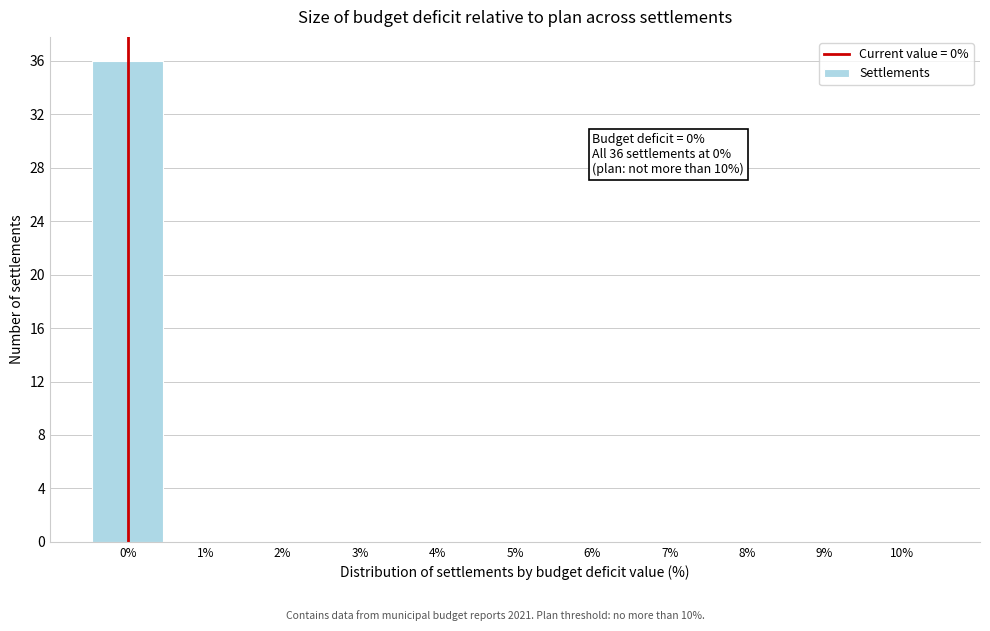

Which range on the x-axis has the tallest bar?

-0.5 to 0.5